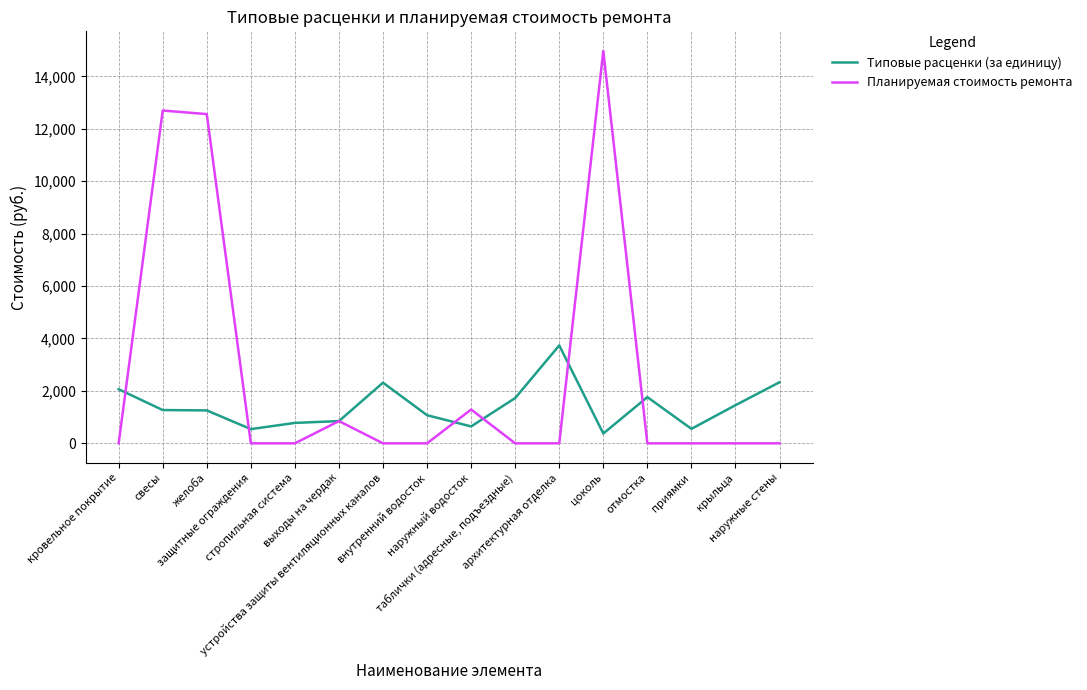

True or false: Типовые расценки (за единицу) and Планируемая стоимость ремонта intersect in this chart.

True